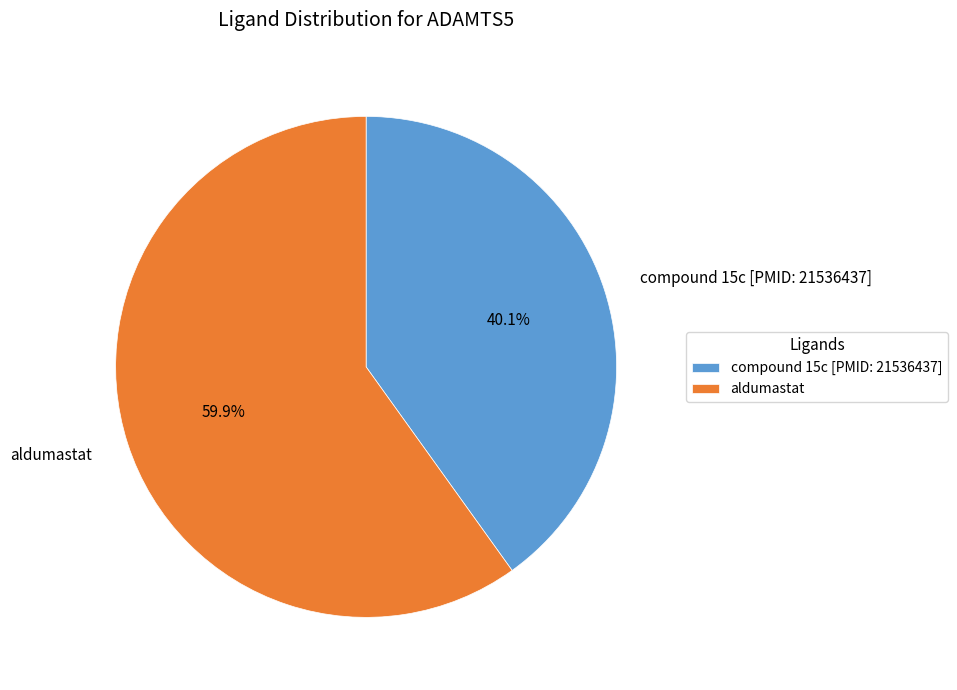

Is there any slice that represents more than half of the pie?

Yes